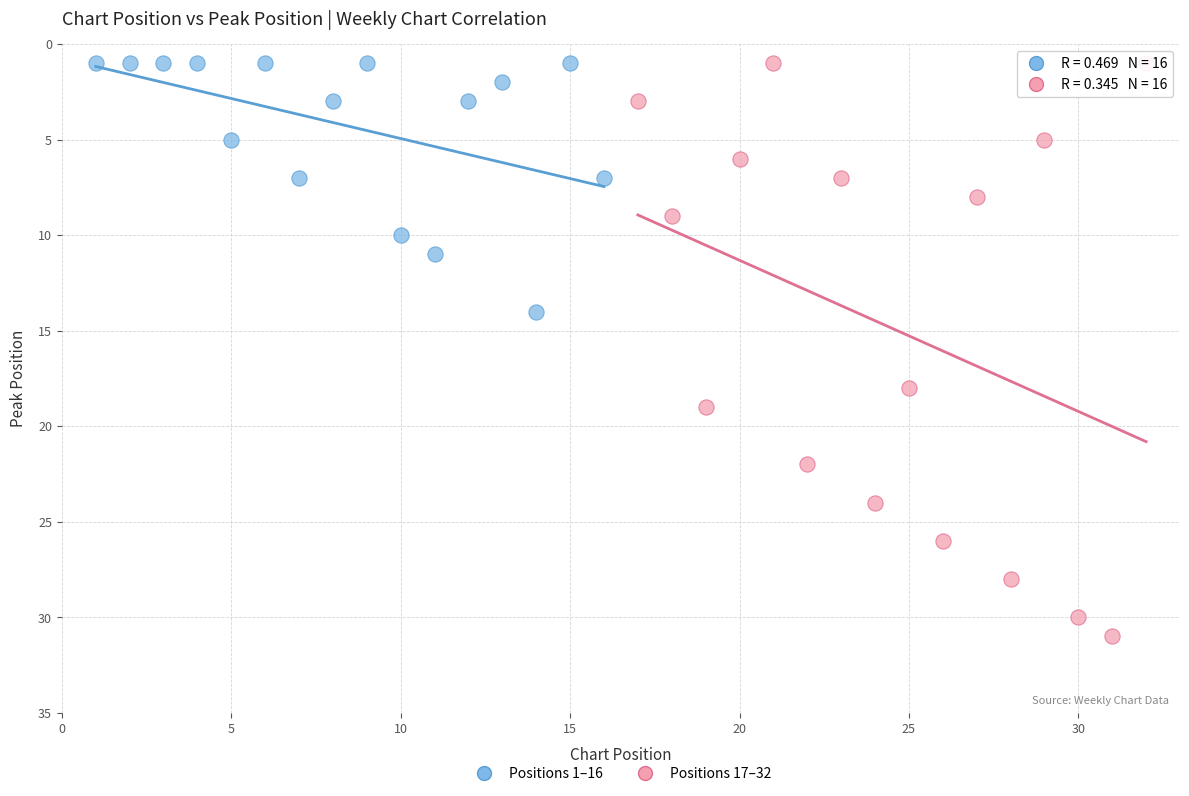

Which series has the widest spread of Y values?

Positions 17–32